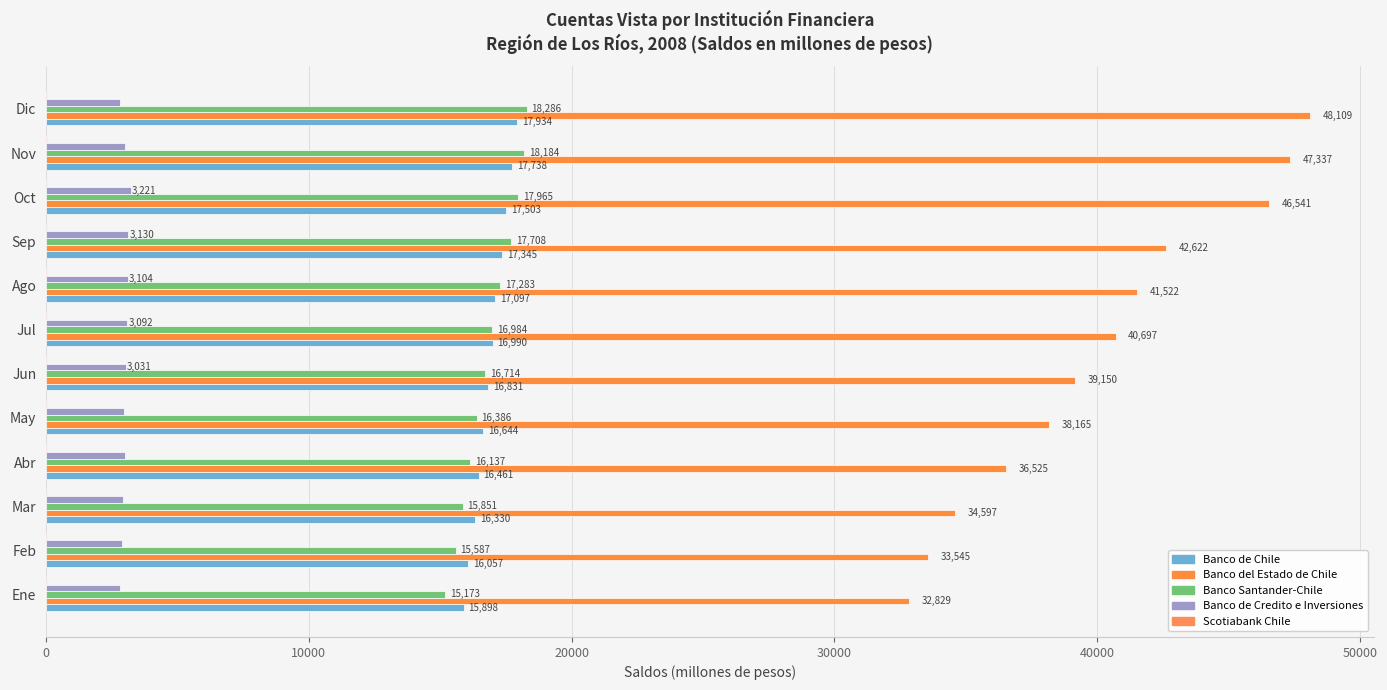

What is the difference between the second highest and second lowest values in the Banco Santander-Chile series?

2597